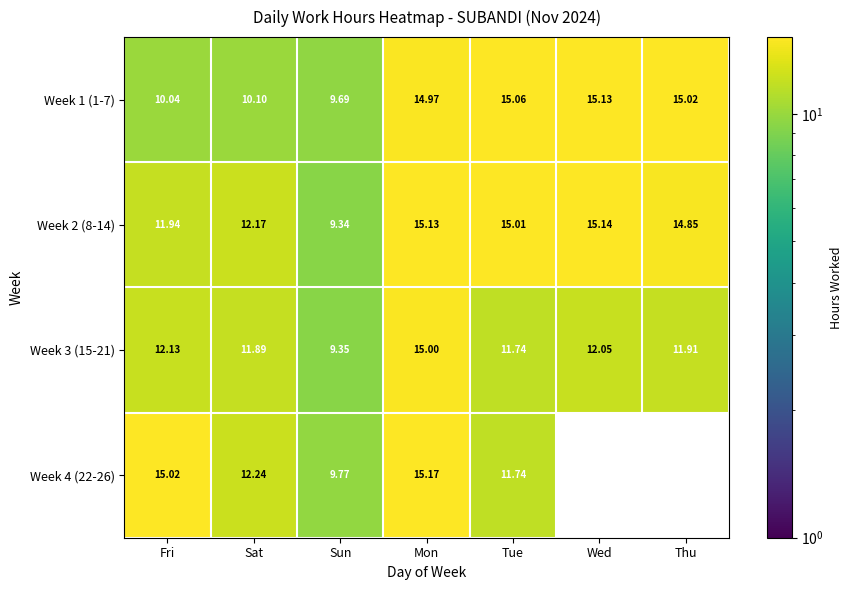

At Mon, list the series in order from largest to smallest.

Week 4 (22-26), Week 2 (8-14), Week 3 (15-21), Week 1 (1-7)